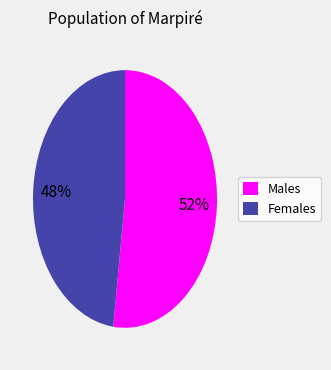

To the nearest percent, what is the difference between the largest and smallest slice percentages?

4%